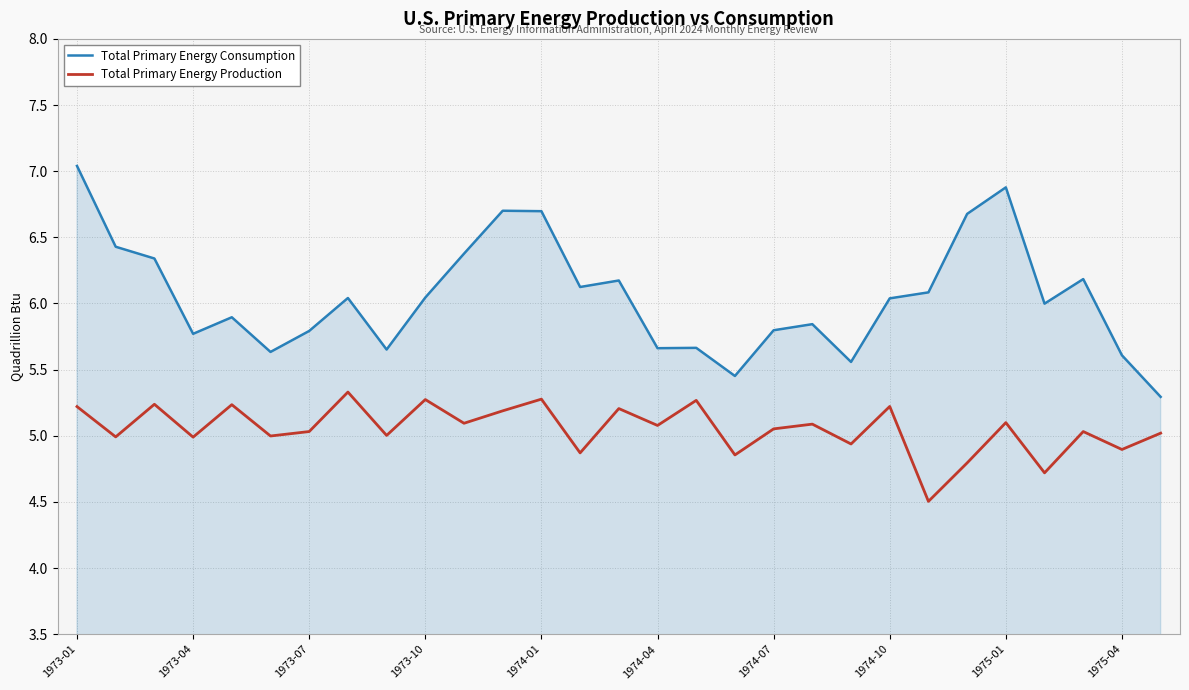

True or false: Total Primary Energy Consumption and Total Primary Energy Production intersect in this chart.

False